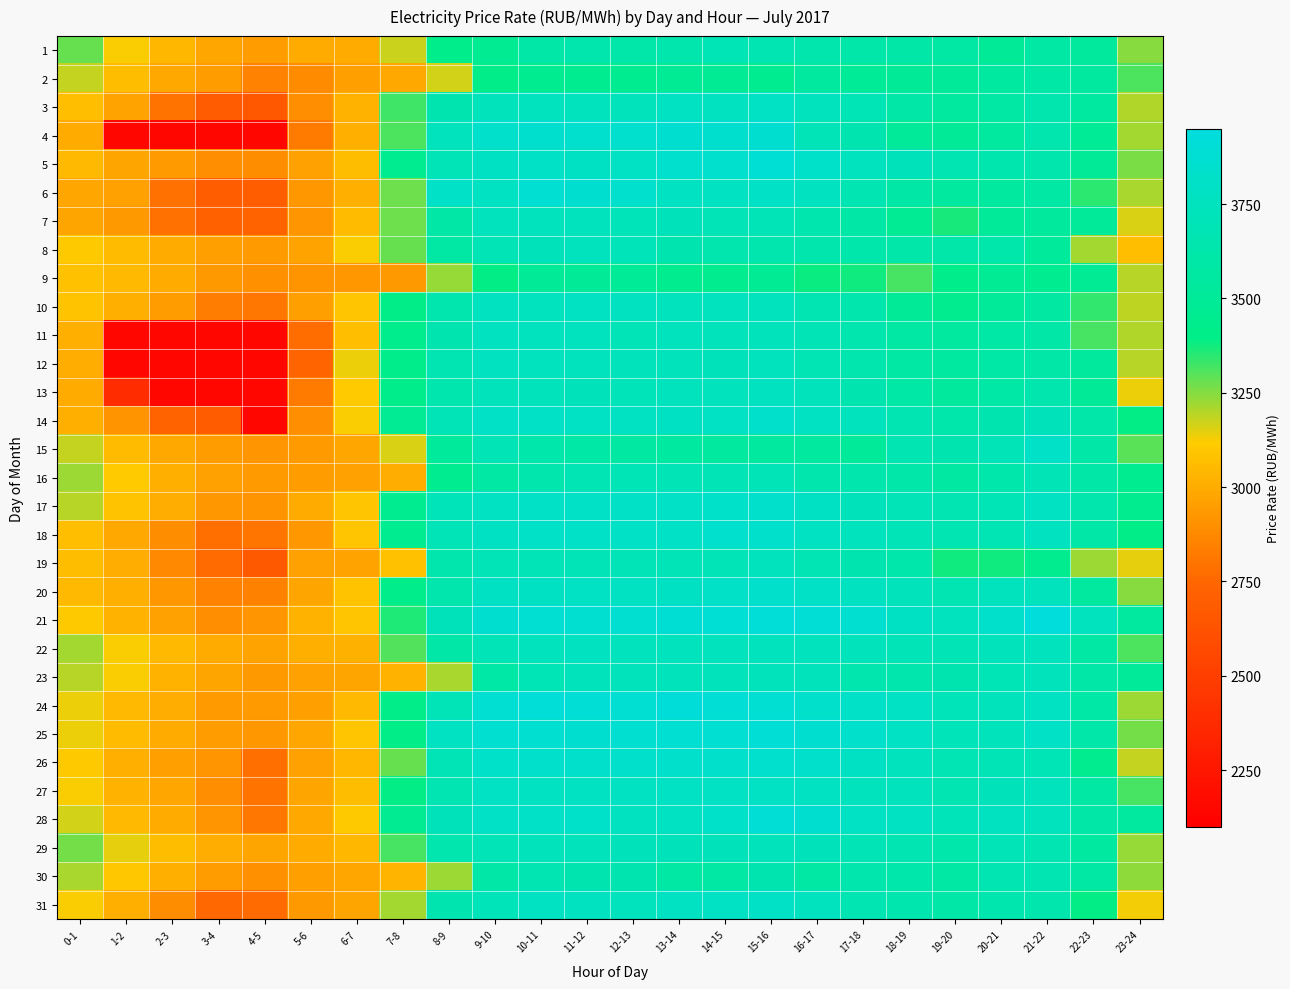

What is the total value across all series at 14-15?

115925.9